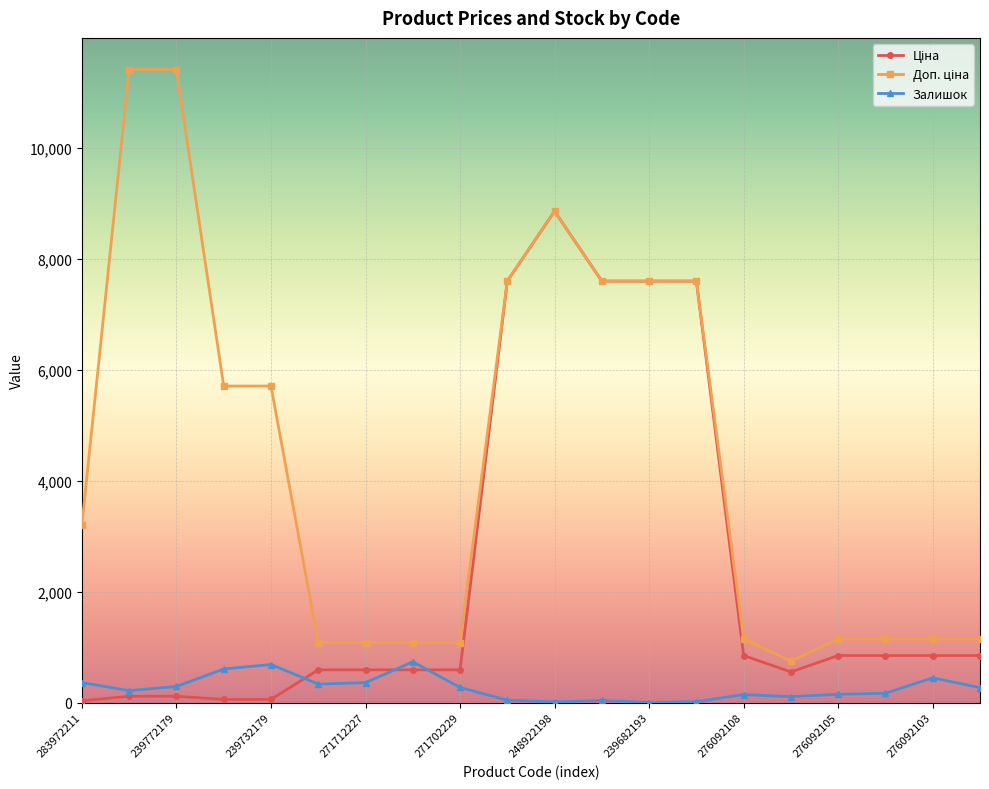

What is the maximum value for Залишок?

735.0